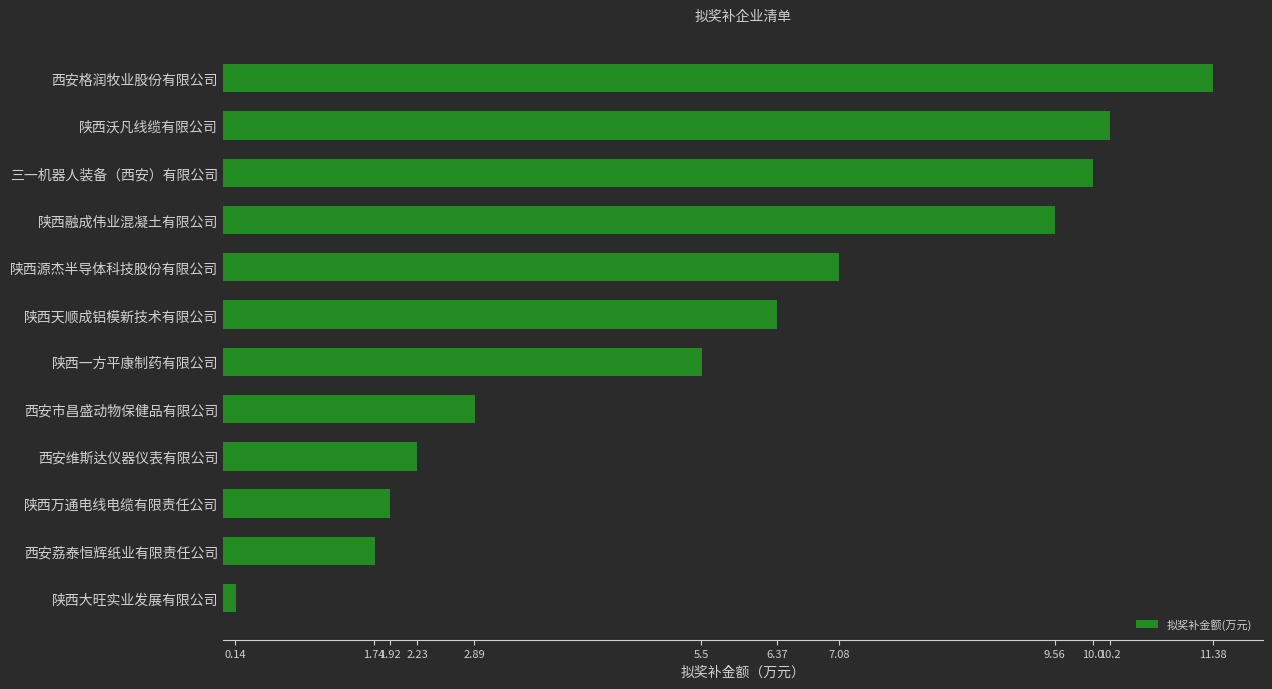

Does the chart contain stacked bars?

No